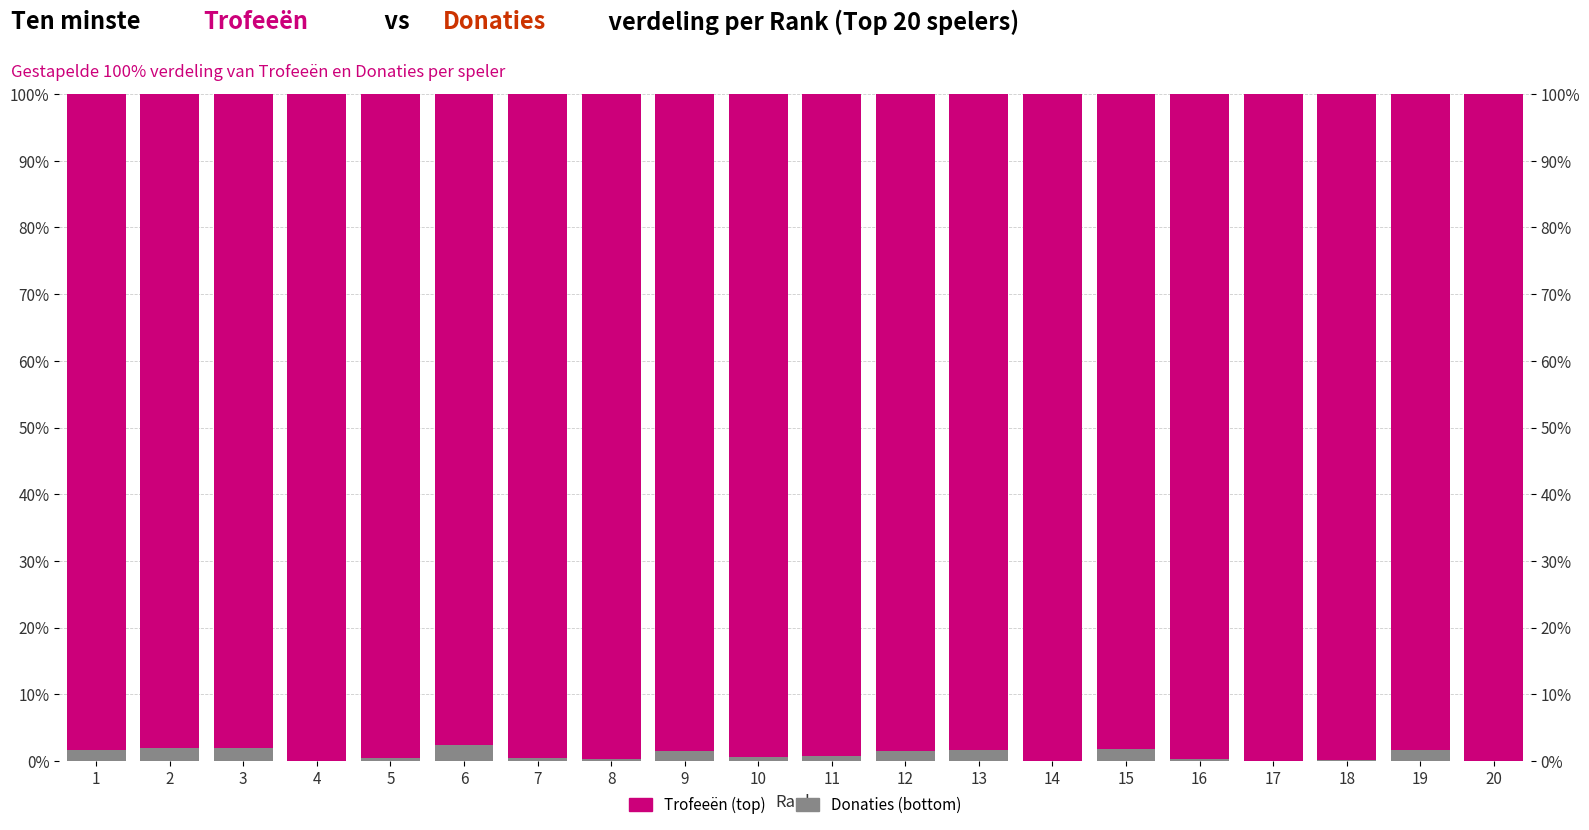

At which category does the chart reach its peak across all series?

4